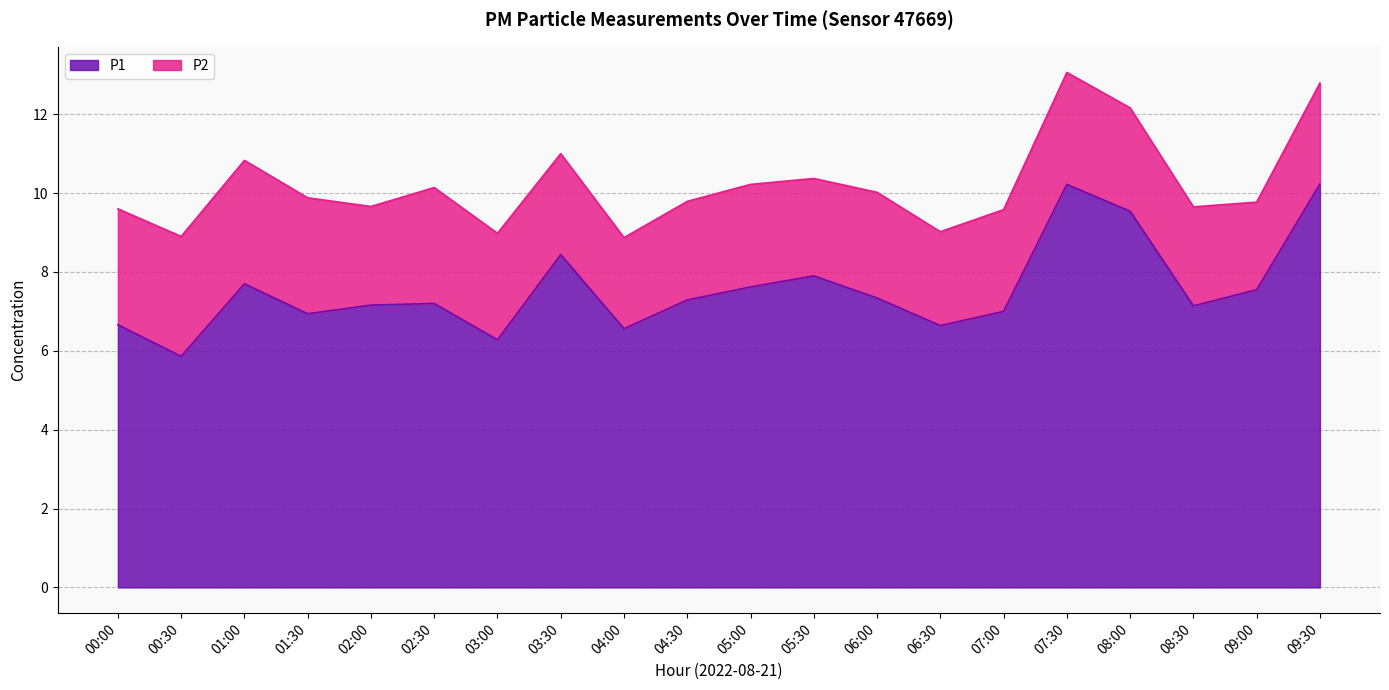

The P1 series shows 11.4 at 05:30. True or false?

False